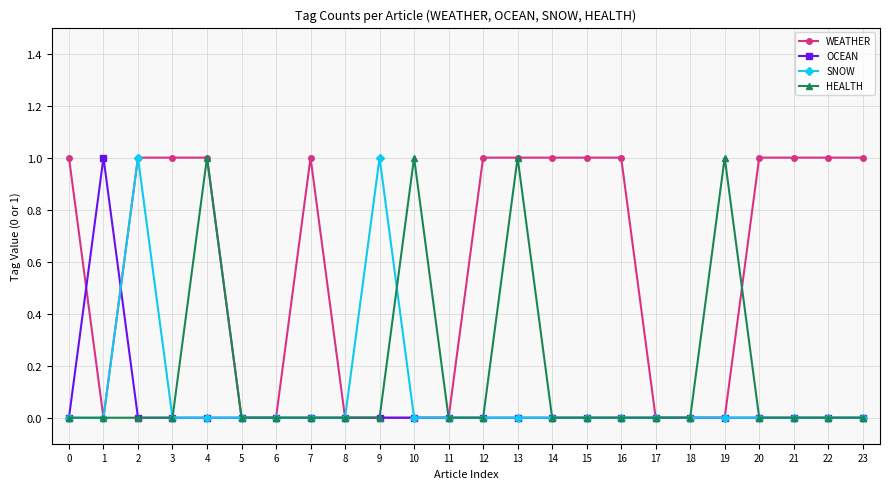

How many categories are shown in the chart?

24